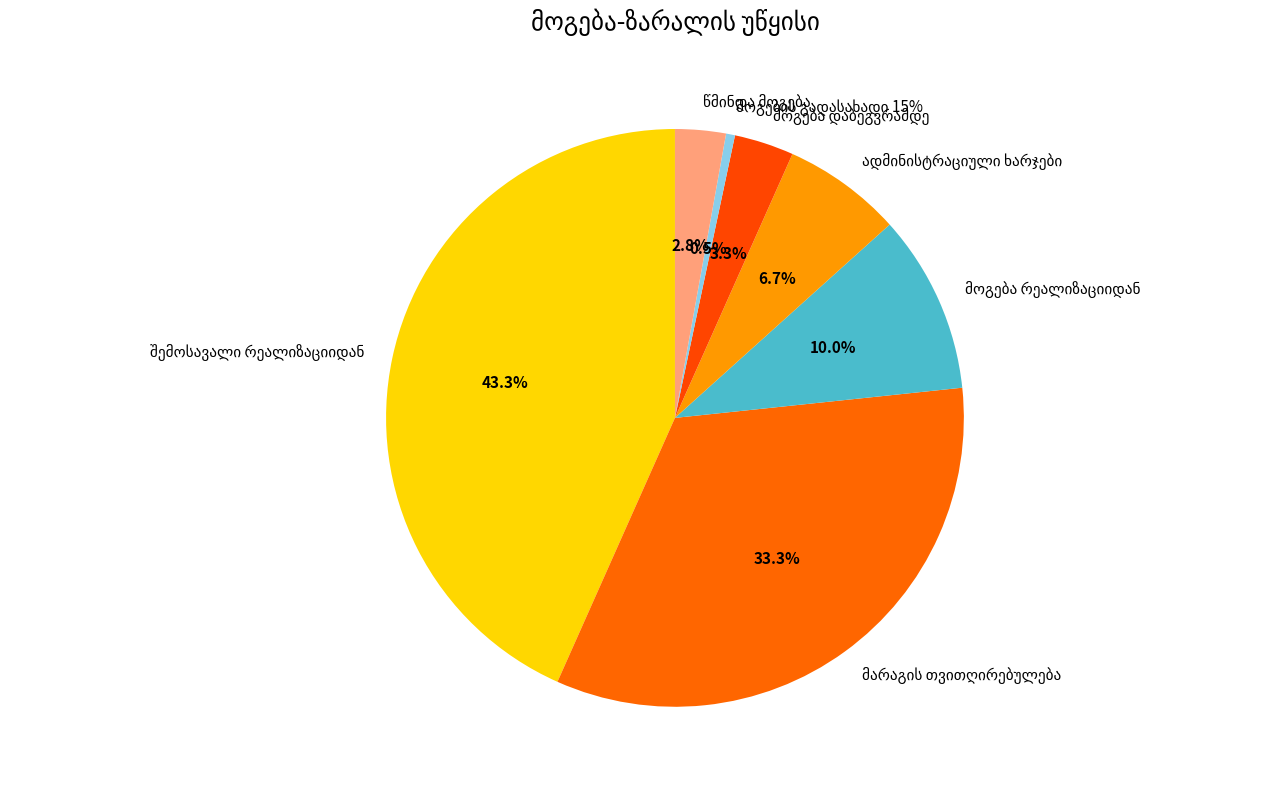

Which slice is the largest?

შემოსავალი რეალიზაციიდან